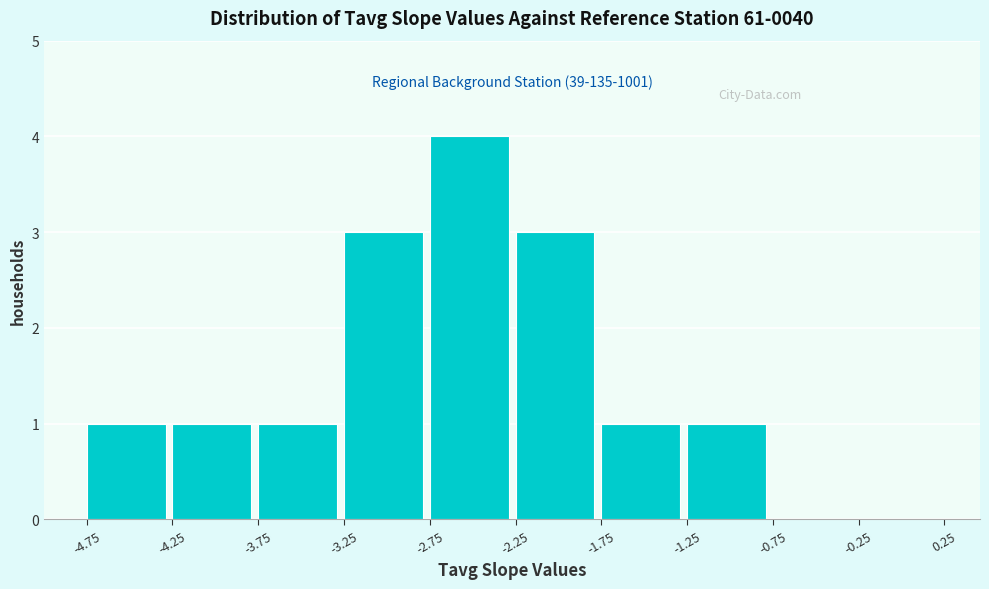

Which range on the x-axis has the tallest bar?

-2.75 to -2.25